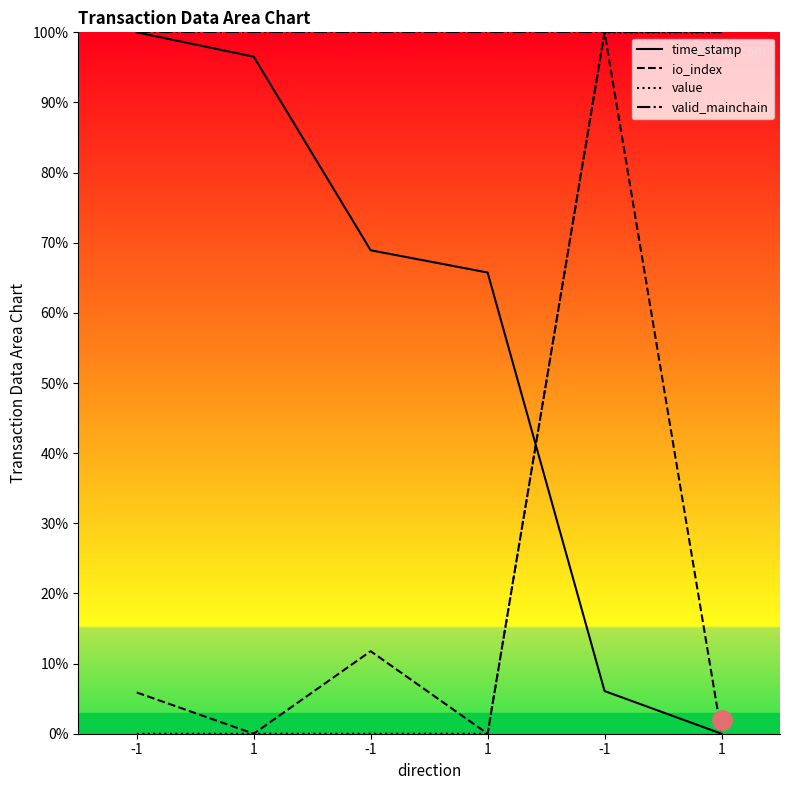

True or false: value and io_index cross at least once.

False